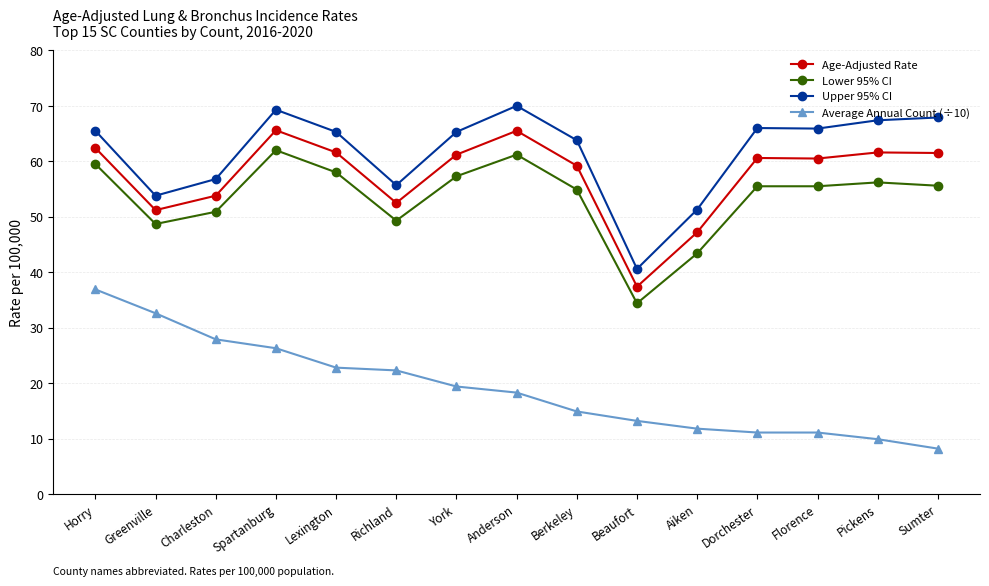

Does the chart display data point markers on the line(s)?

Yes